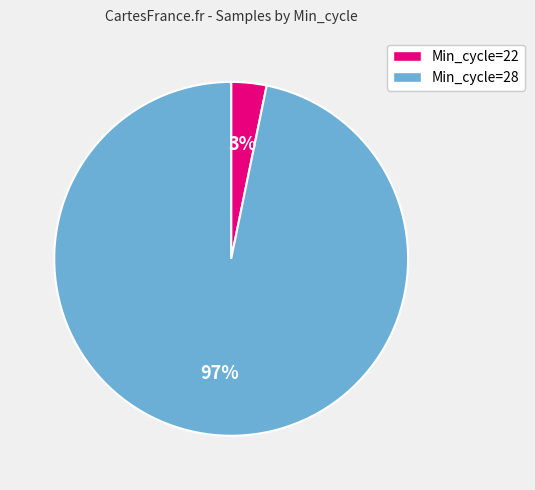

Rank the categories by value from highest to lowest.

Min_cycle=28, Min_cycle=22